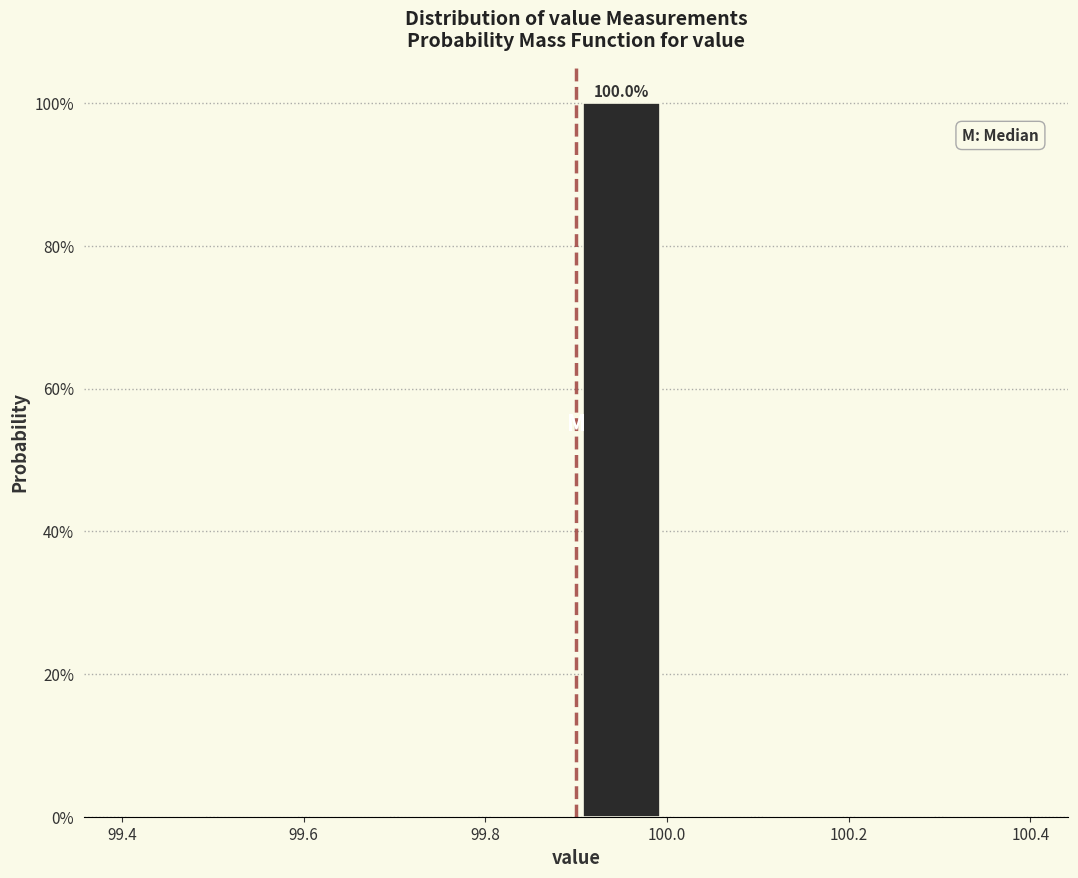

Over which range of the x-axis is the bar tallest?

99.9 to 100.0